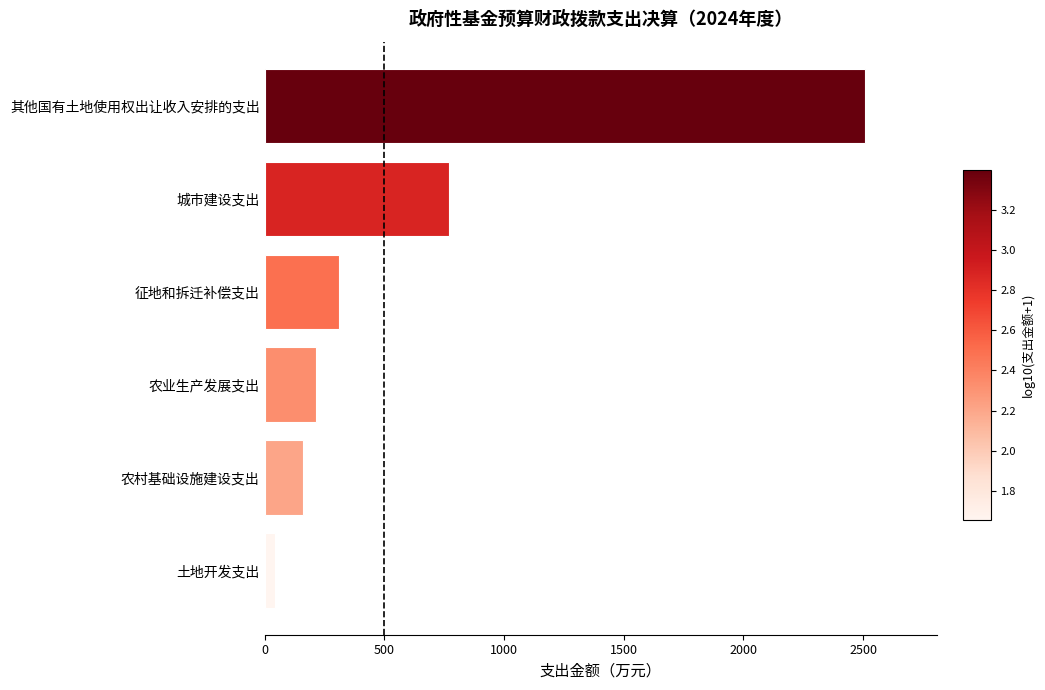

Reading bottom to top, transcribe all the data shown in this chart.

44.2	160.9	215.1	310.7	768.8	2507.3